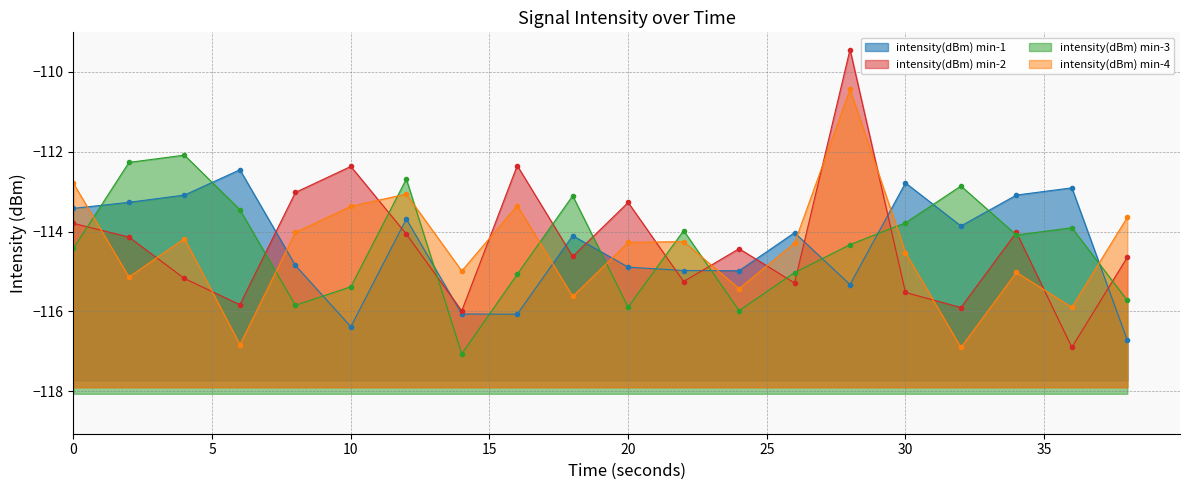

Which series has the largest range (max minus min)?

intensity(dBm) min-2